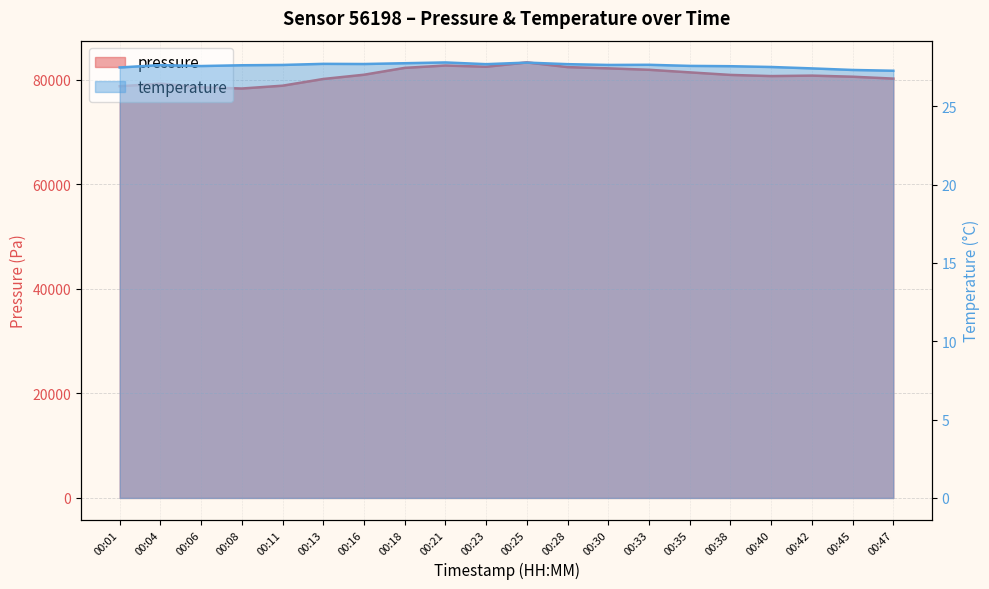

Does the chart have visible grid lines?

Yes